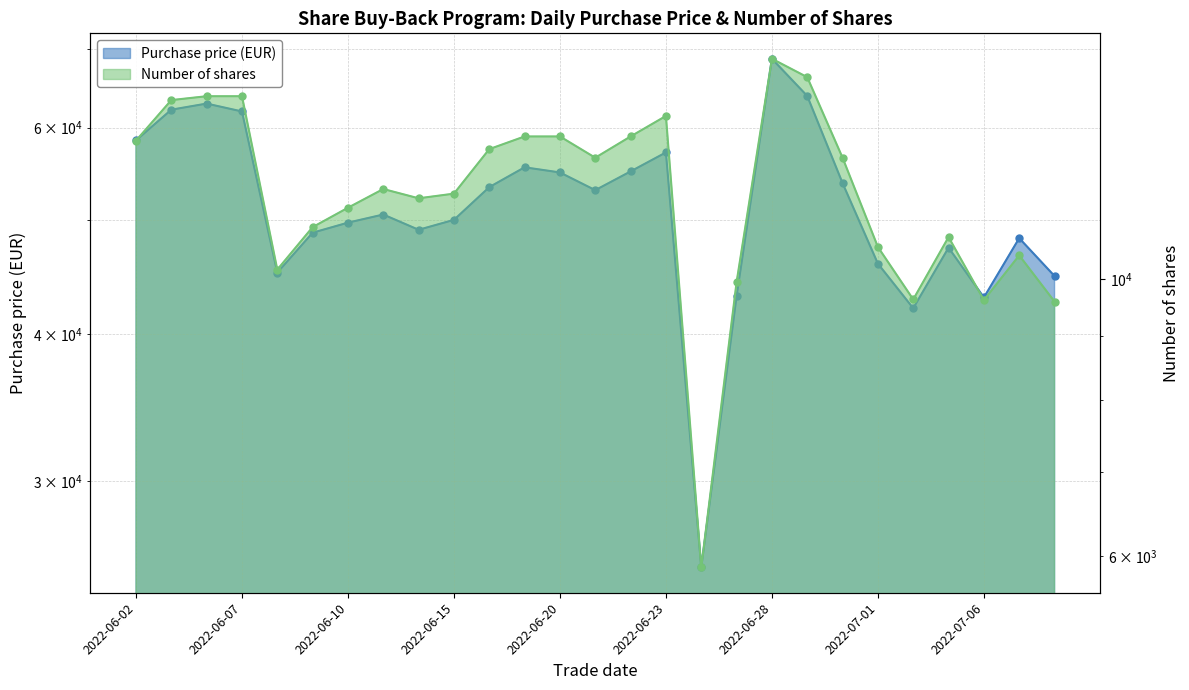

True or false: Number of shares and Purchase price (EUR) cross at least once.

False